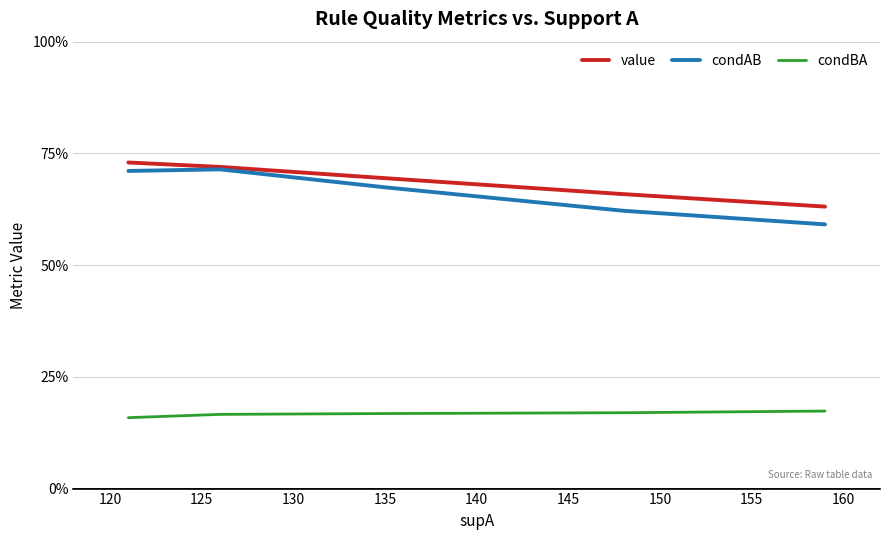

What are all the series names shown in the legend?

value, condAB, condBA